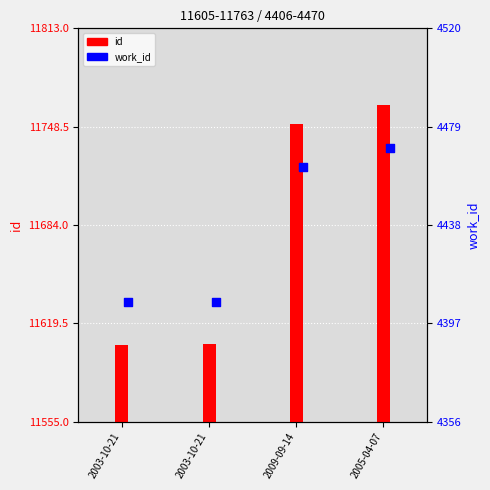

Which series reaches the minimum Y coordinate?

work_id